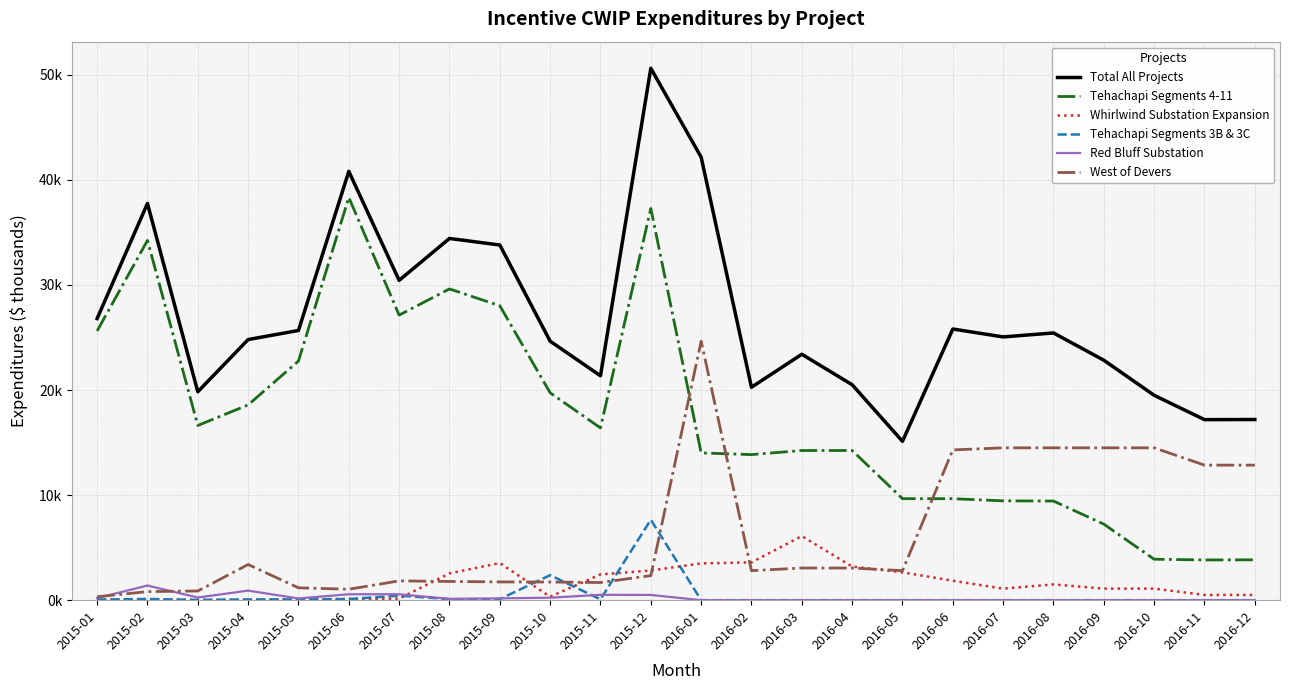

What is the sum of all Tehachapi Segments 4-11 values?

427712.0